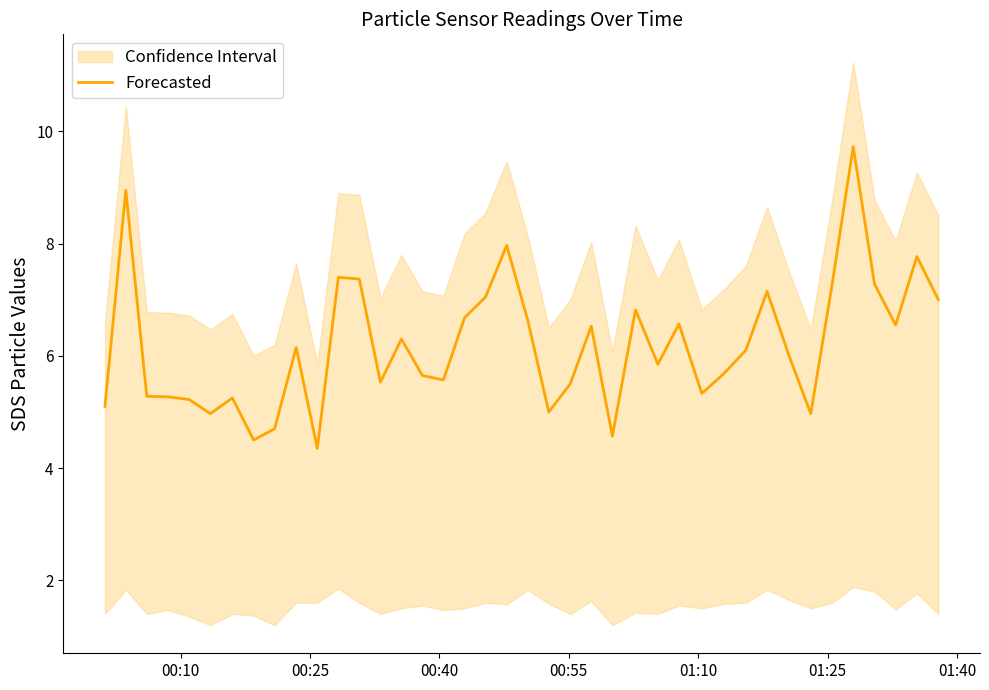

How many lines are shown in the chart?

1